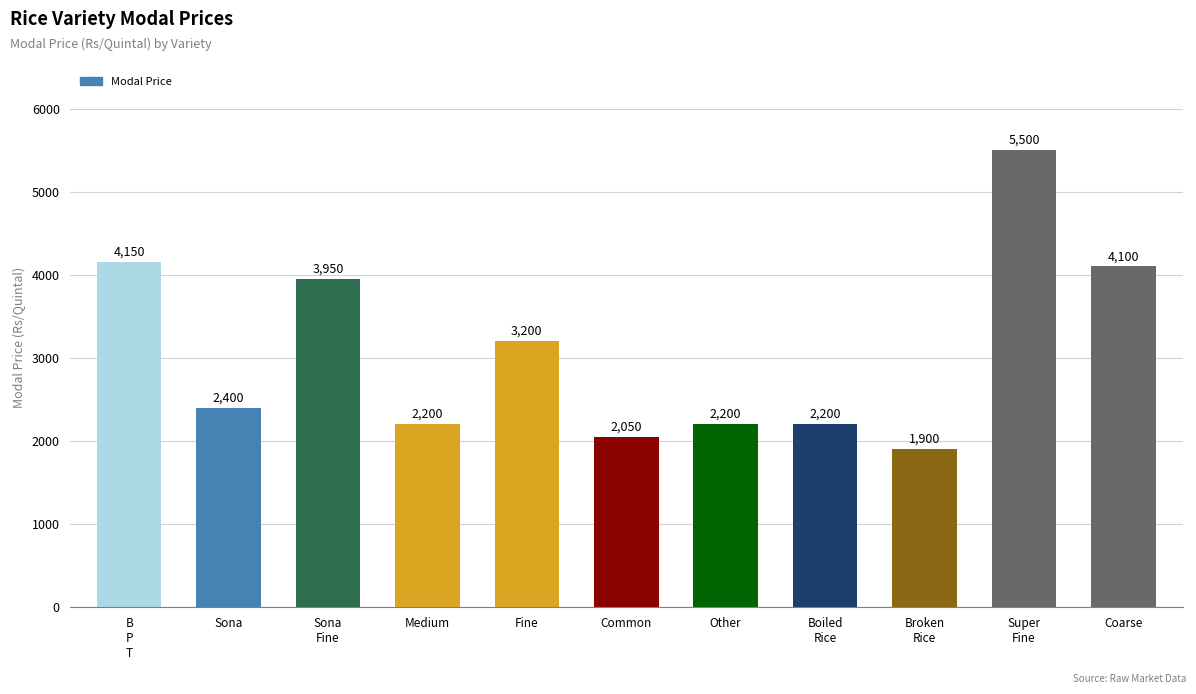

What is the difference between the second highest and minimum values?

2250